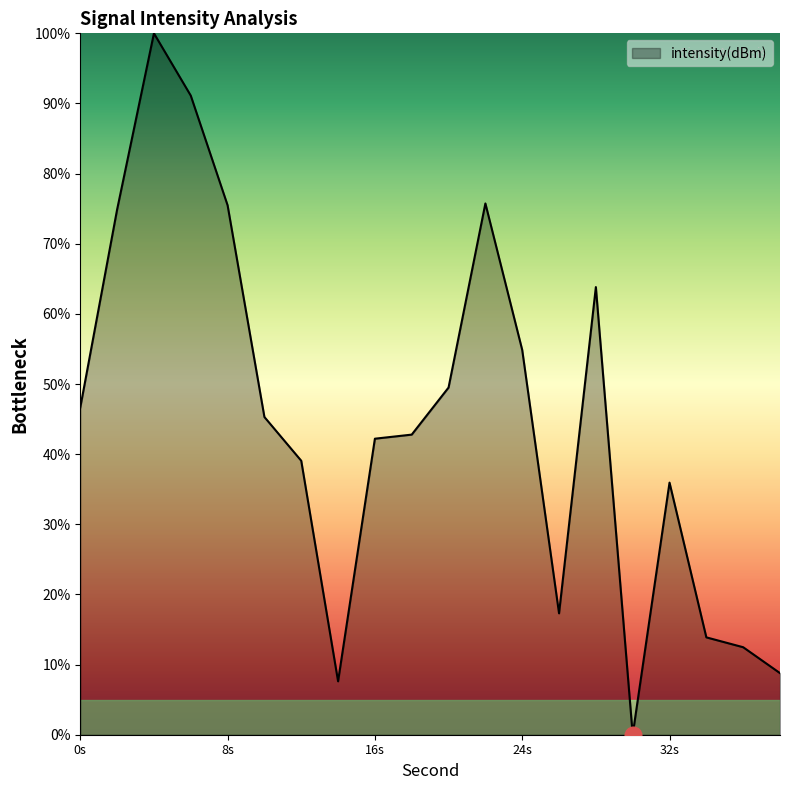

What is the difference between the maximum and minimum values?

100.0